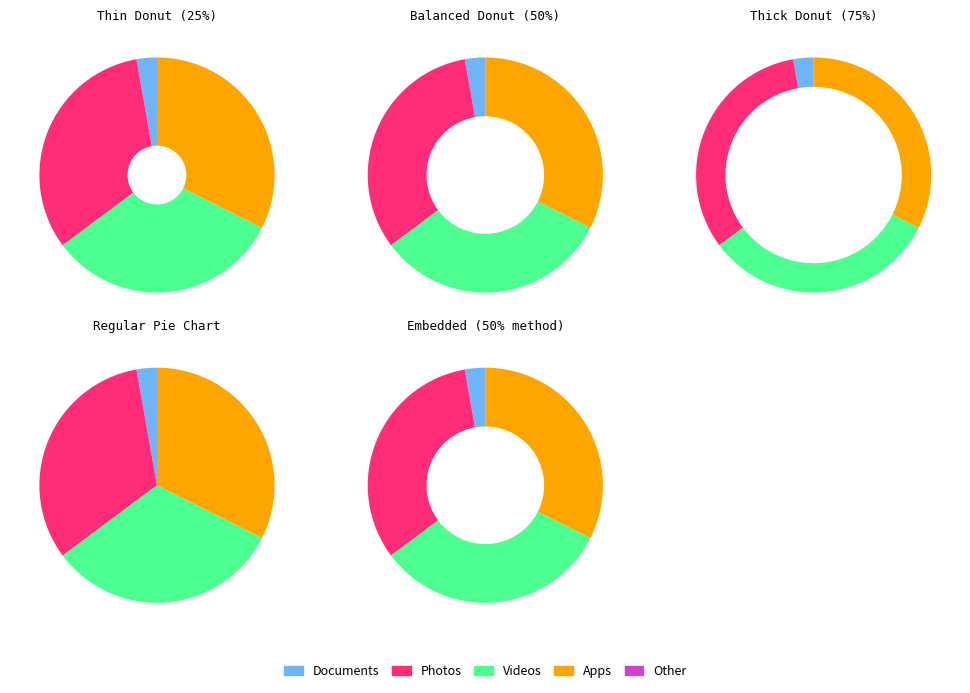

Which has a higher value, 4 or 1?

4